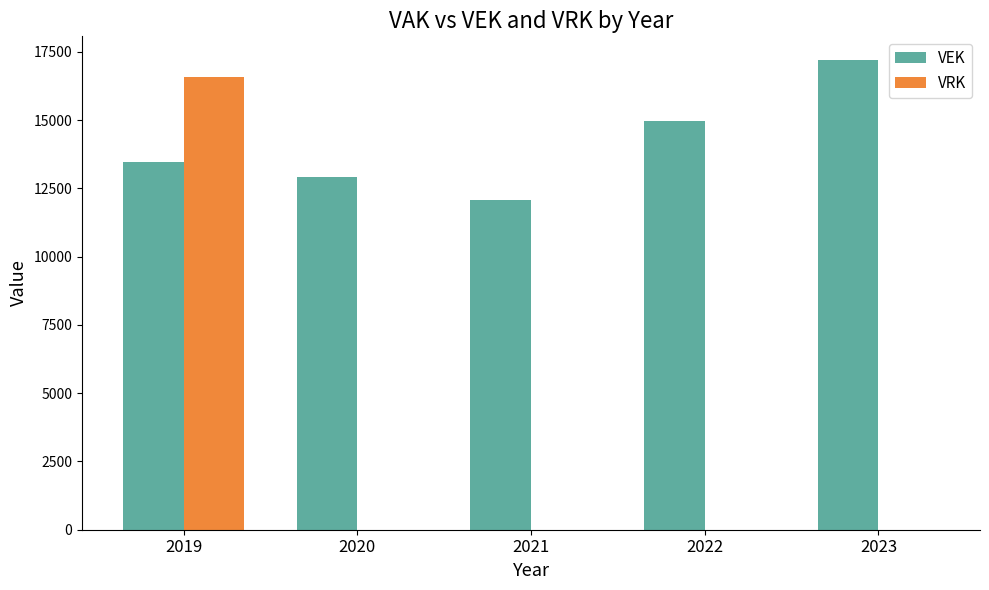

Reading left to right, list all the values displayed in this chart.

VEK: 13459	12905	12066	14966	17209
VRK: 16562	0	0	0	0